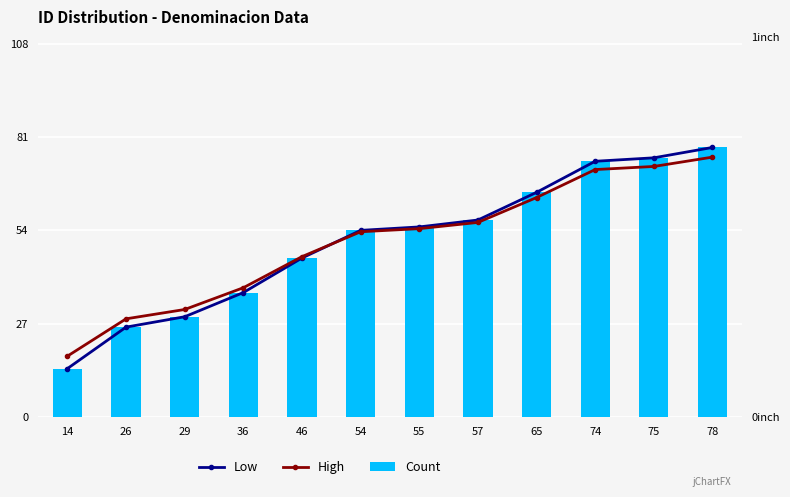

What is the difference between the maximum and minimum values in the Count series?

64.0